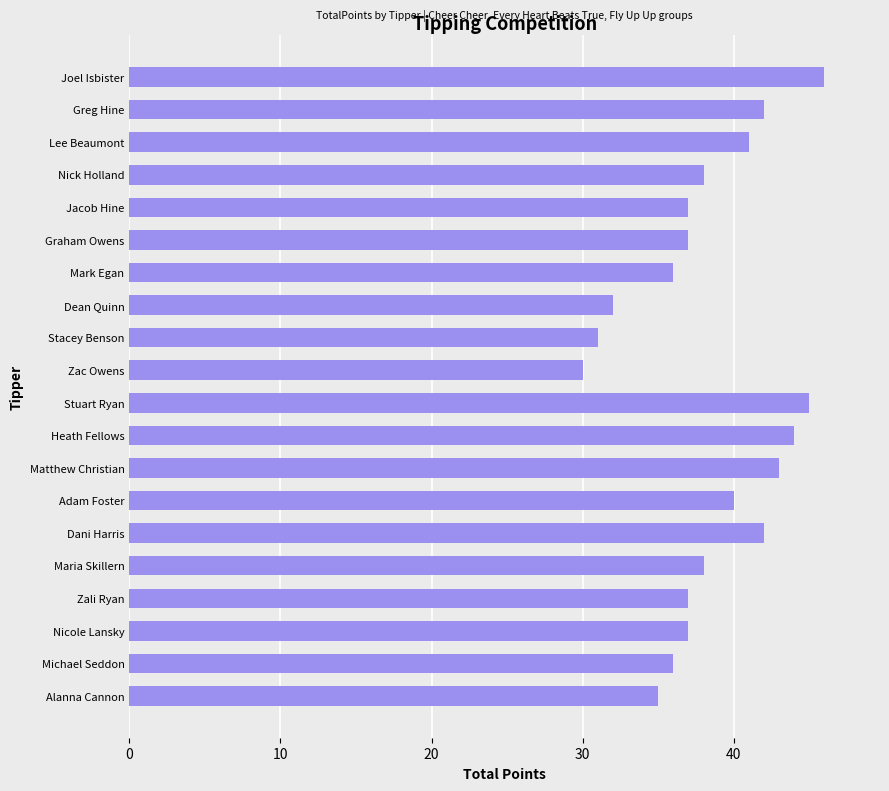

What is the change in value from Heath Fellows to Maria Skillern?

-6